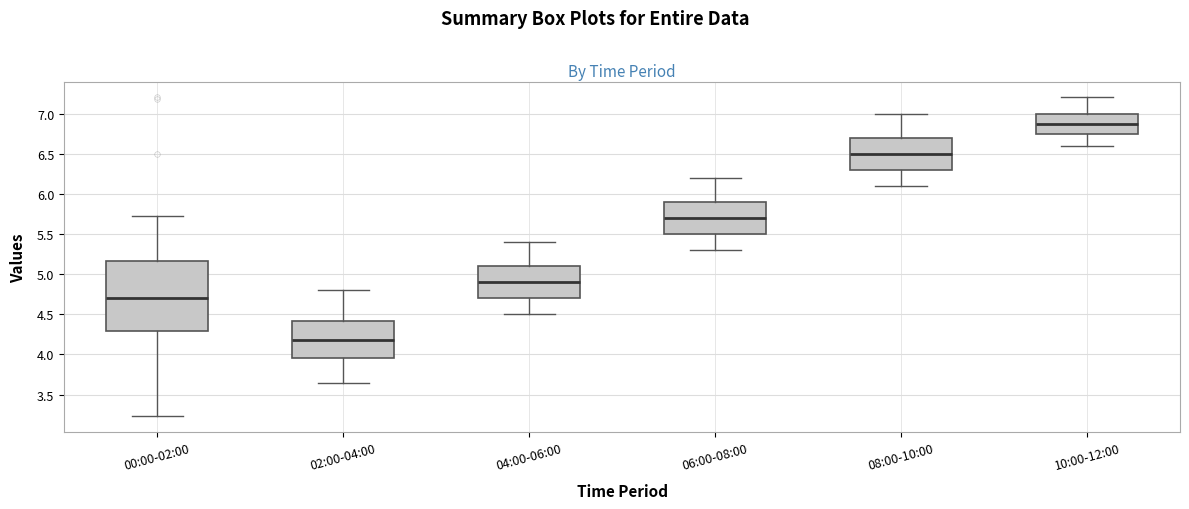

Which box has the highest median line?

10:00-12:00